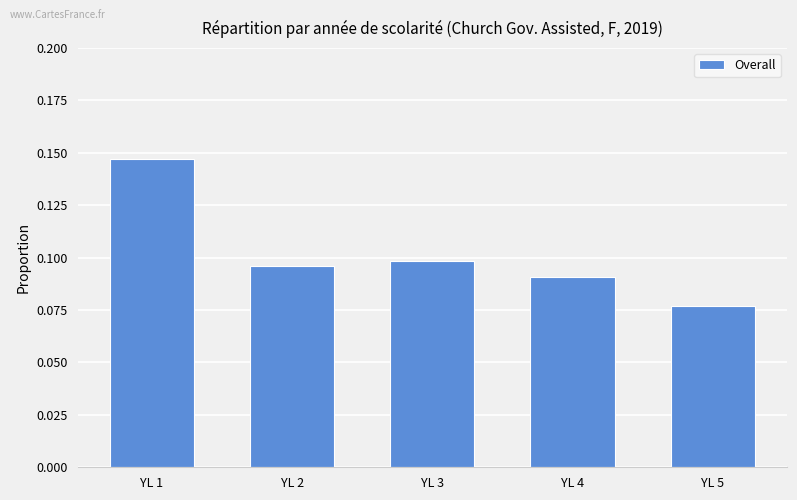

What is the sum of the values at YL 1 and YL 4?

0.2